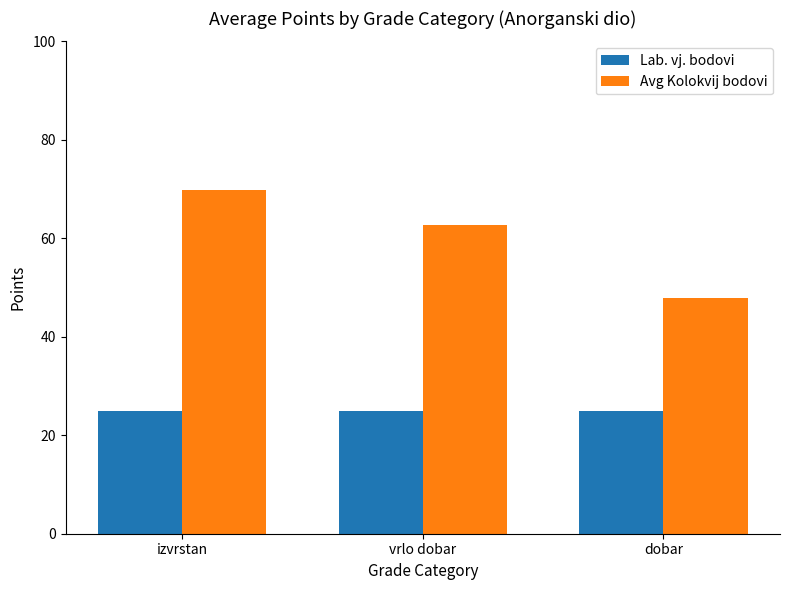

What position from the right is izvrstan?

3